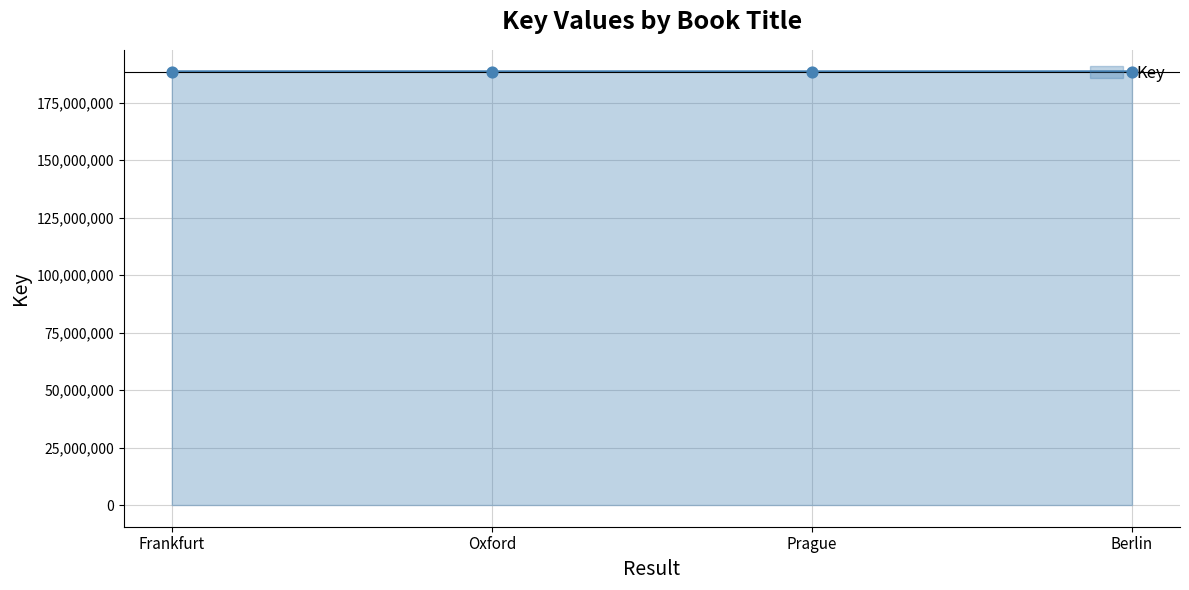

What is the ratio of the value at Frankfurt to the value at Berlin?

1.0